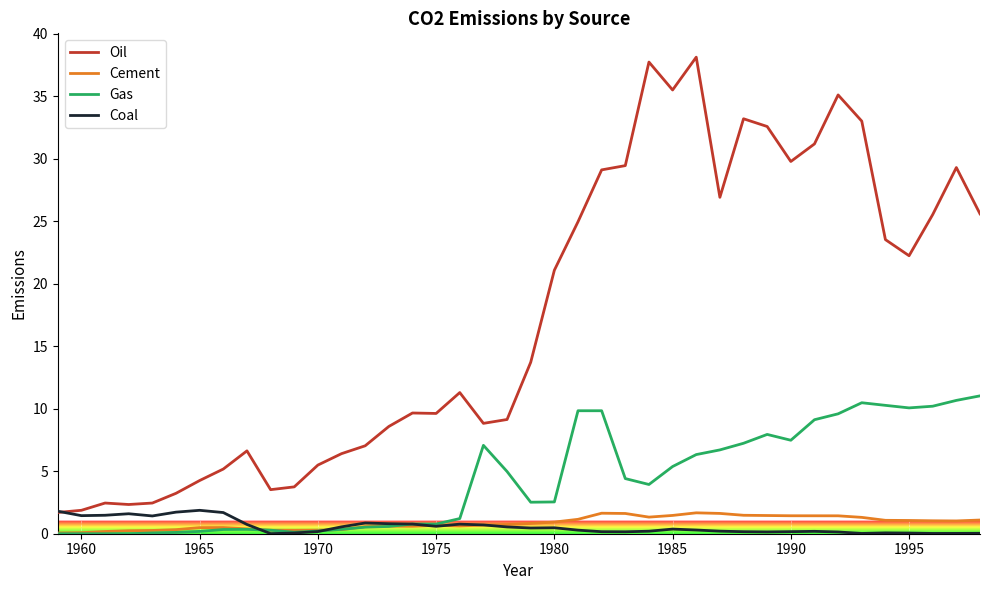

Which series has the widest spread of values?

Oil